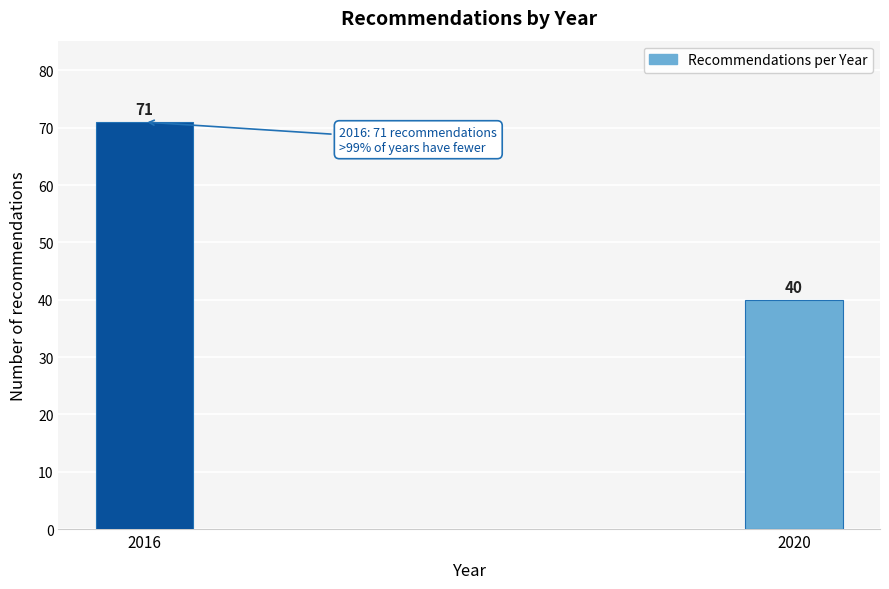

Reading right to left, list all the values displayed in this chart.

40	71